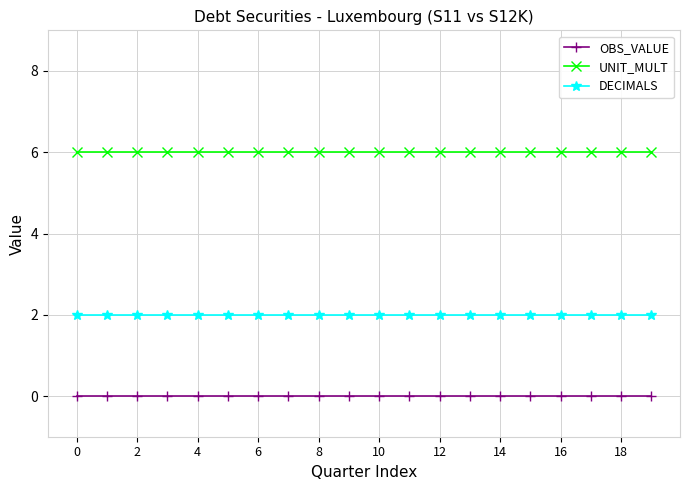

List the series in order of their overall mean, lowest first.

OBS_VALUE, DECIMALS, UNIT_MULT